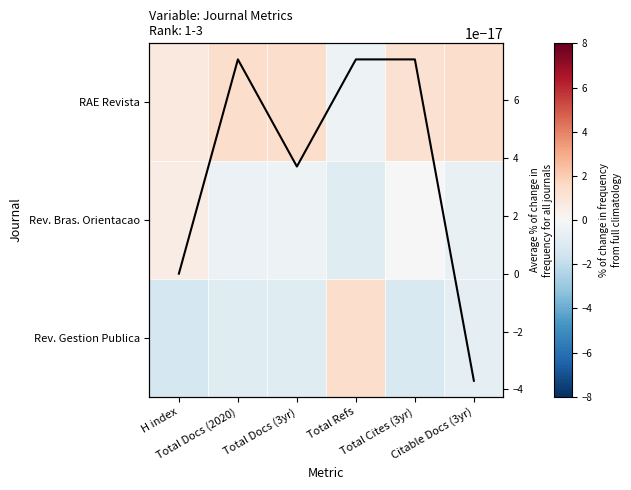

How many Average across journals values are between 0 and 1?

5